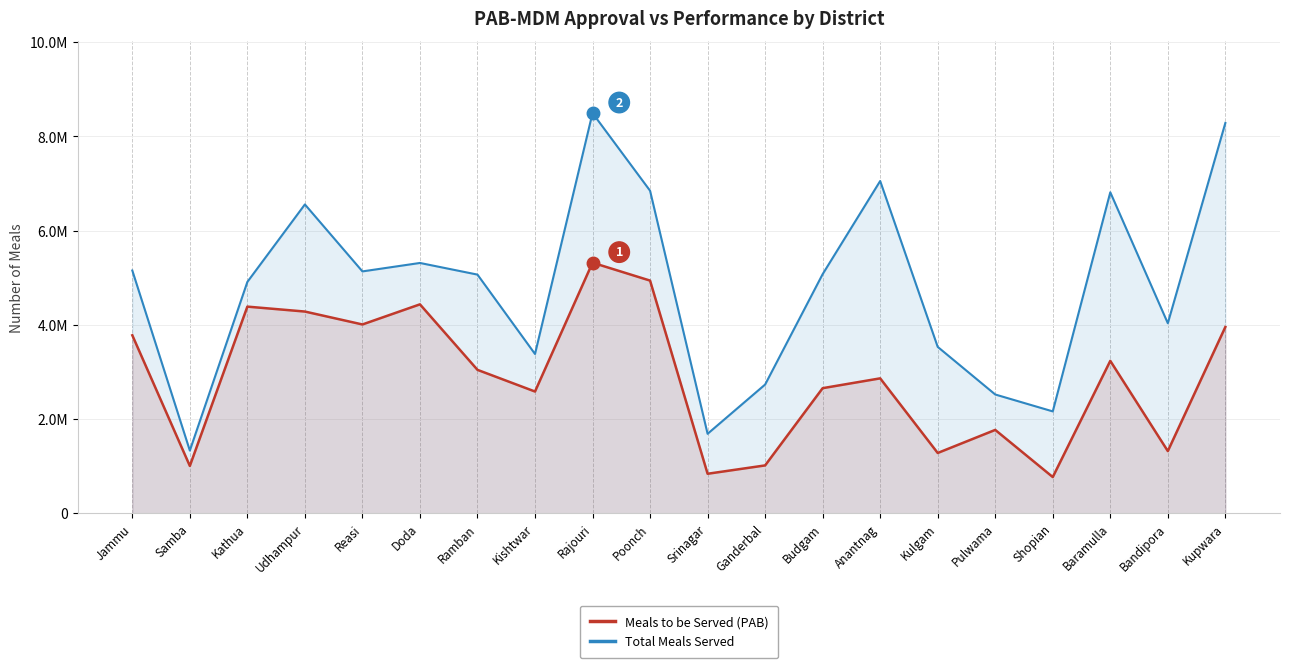

Rank the series by their maximum value, from lowest to highest.

Total Meals Served, Meals to be Served (PAB)